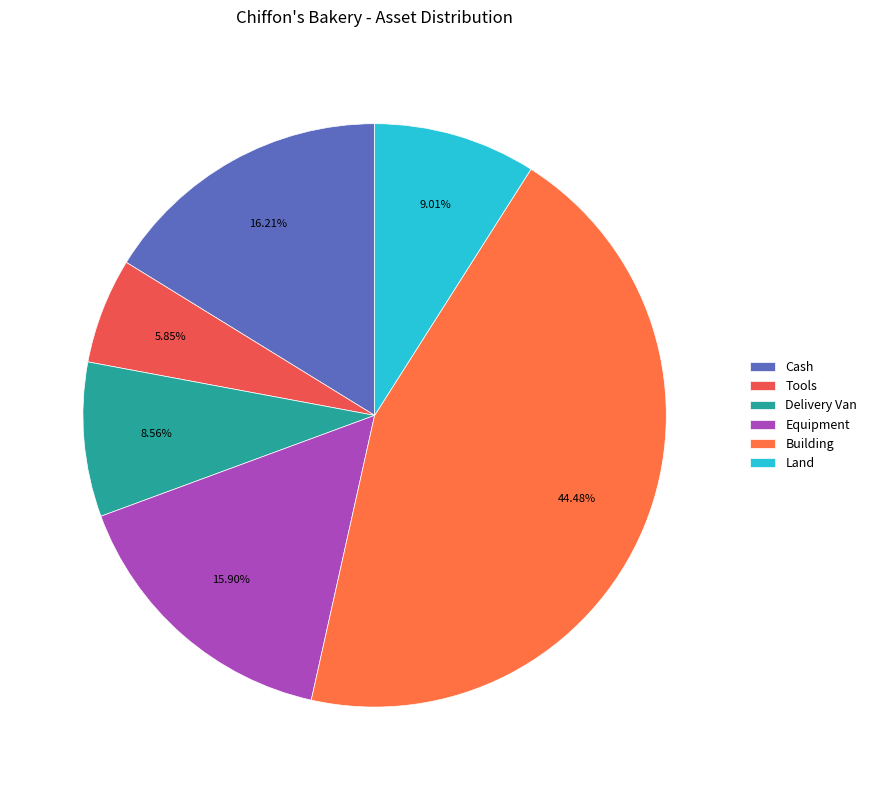

Is there a majority slice in this chart?

No